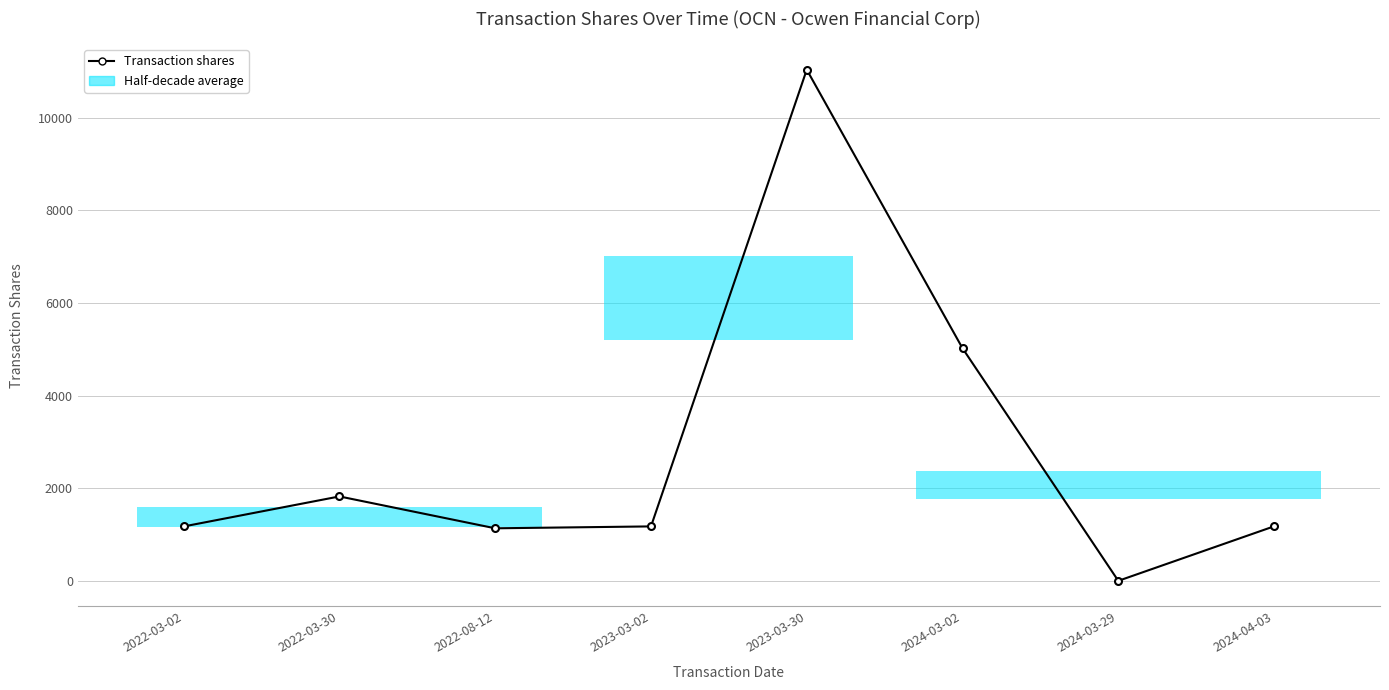

How many positive values are there?

7